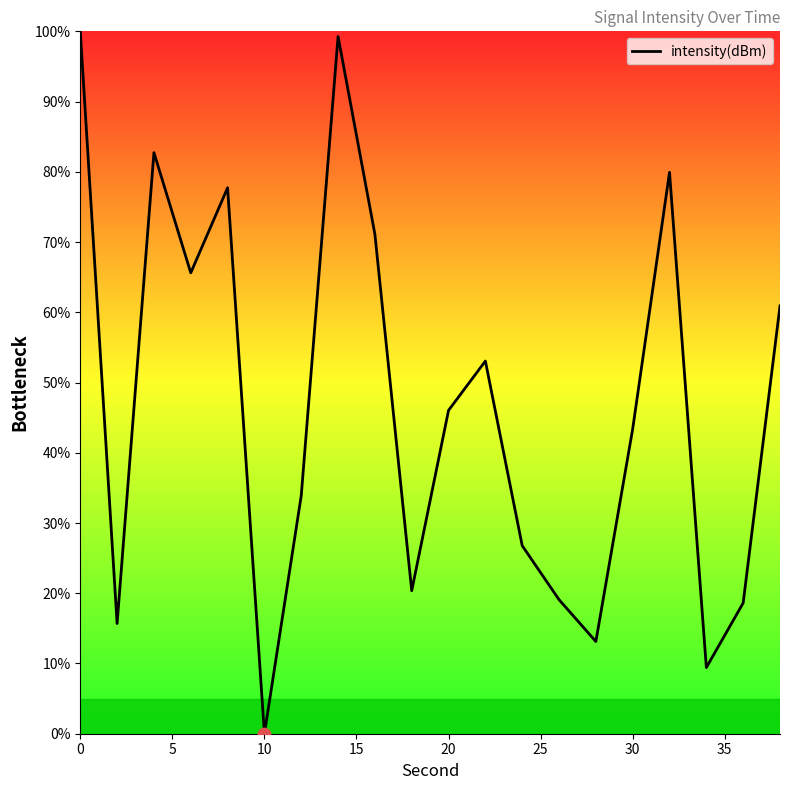

What is the greatest value displayed?

100.0